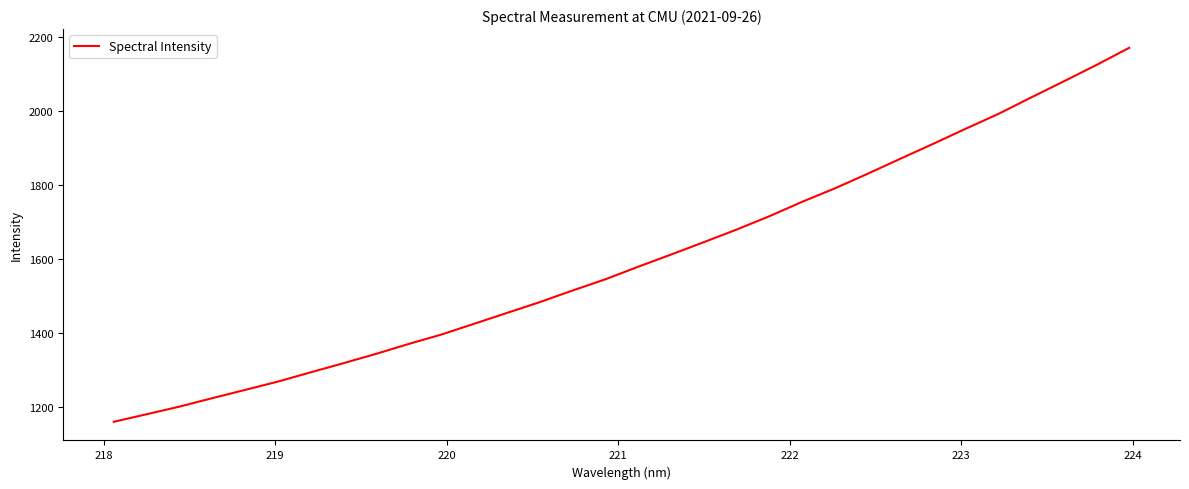

What is the difference between the maximum and second lowest values?

990.9